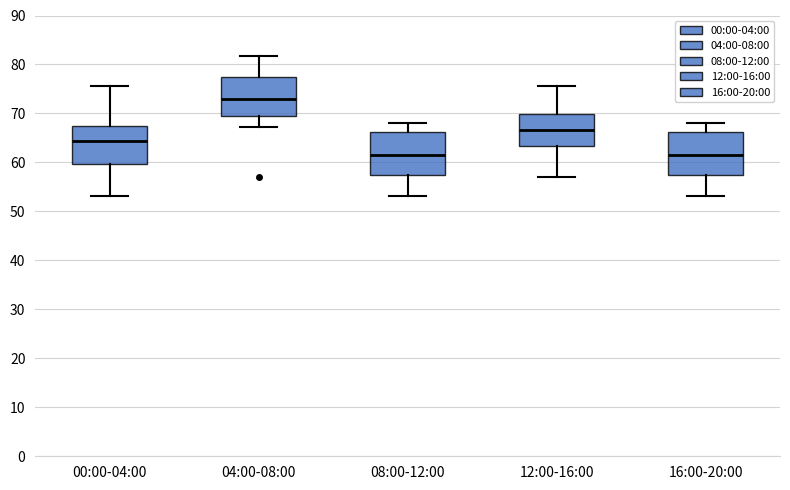

Which box's median line is the highest?

04:00-08:00